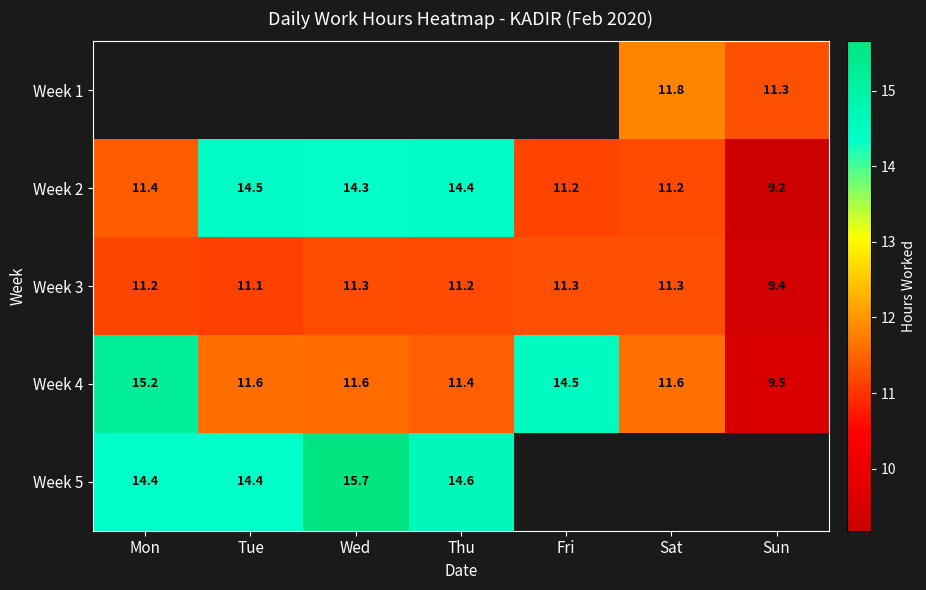

True or false: Week 4 has a value of 11.4 at Thu.

True